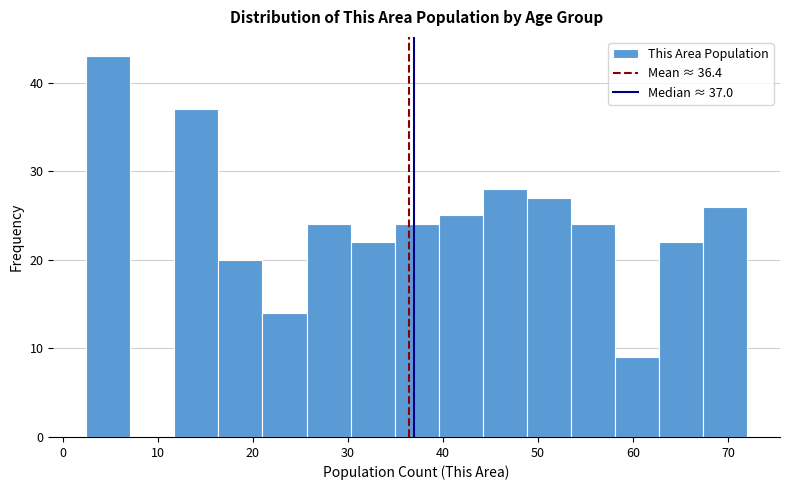

Over which range of the x-axis is the bar tallest?

3 to 7